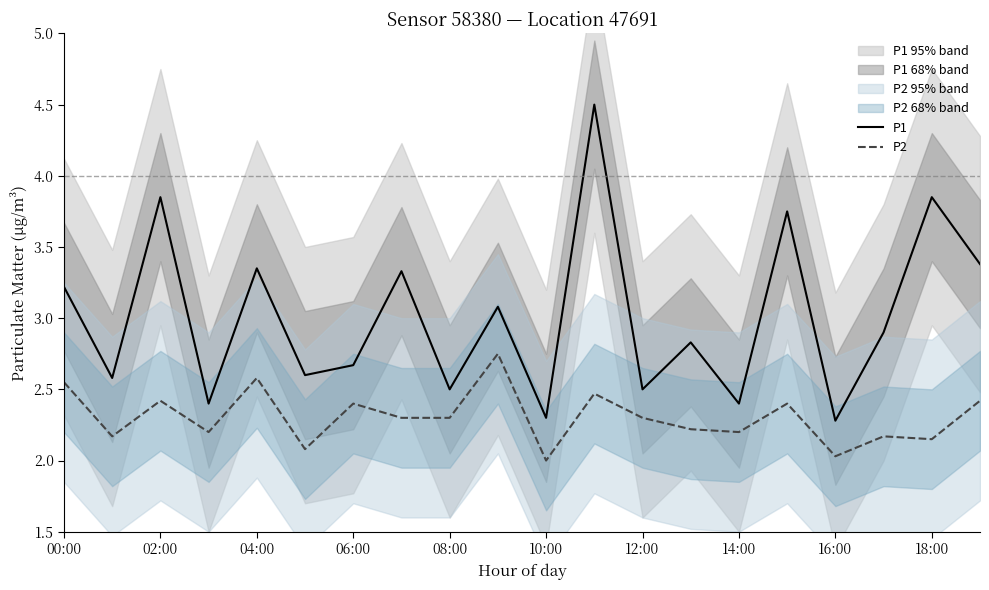

What is the sum of all P2 values?

46.1